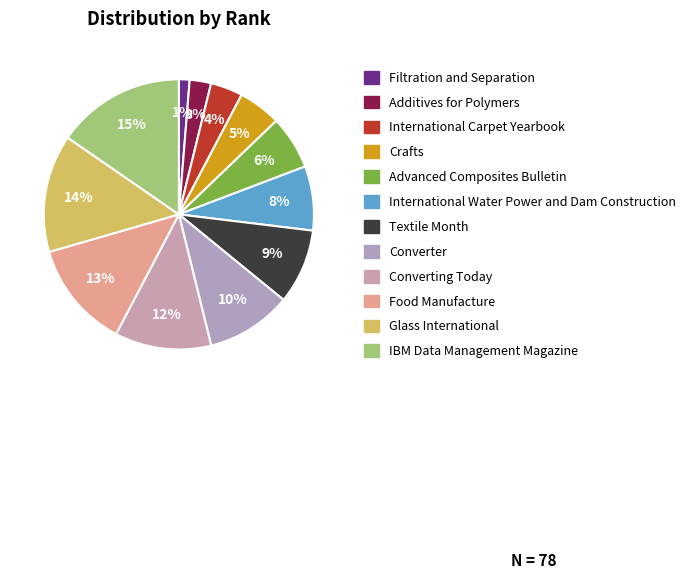

Which category has the smallest portion of the pie?

Filtration and Separation